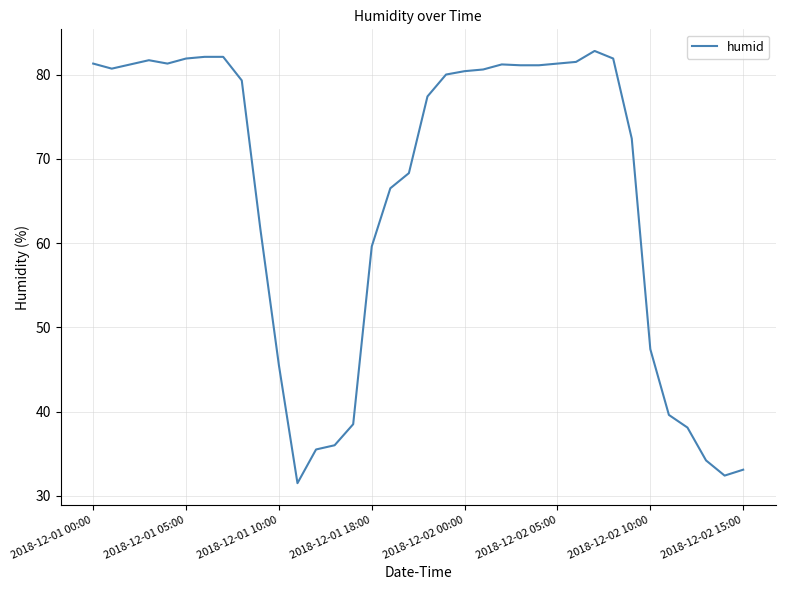

What is the smallest value displayed?

31.5